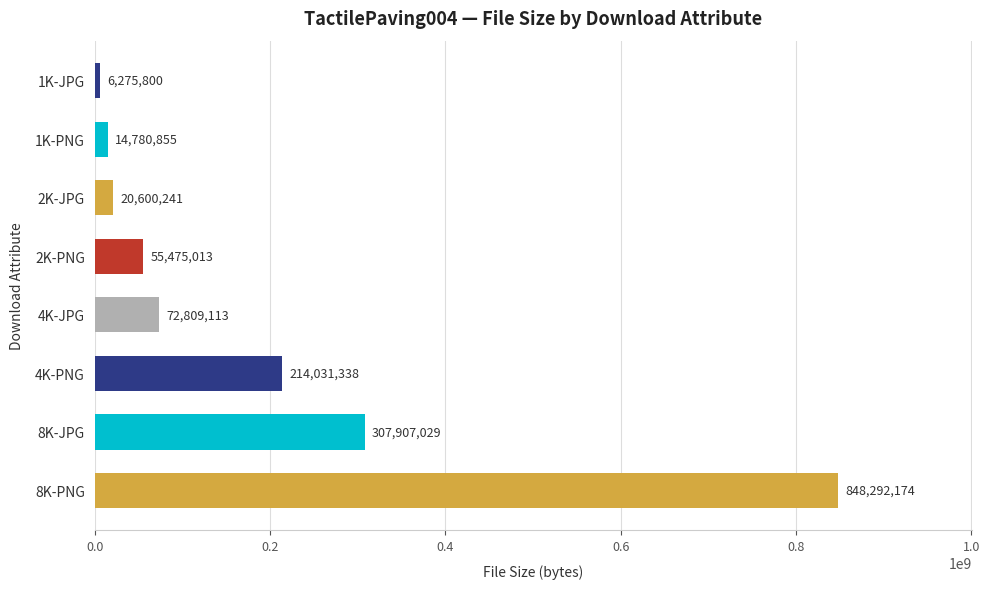

How many values are below 72809113?

4